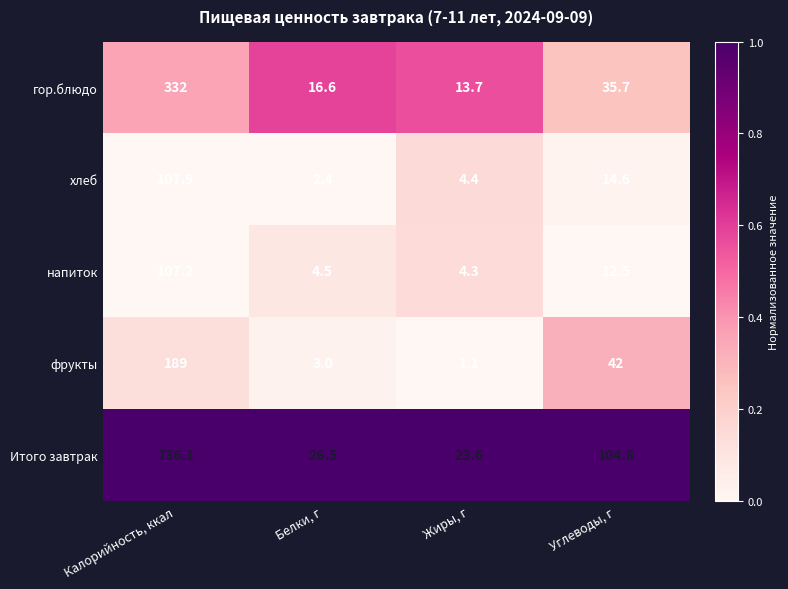

The value of Итого завтрак at Белки, г is 26.5. True or false?

True